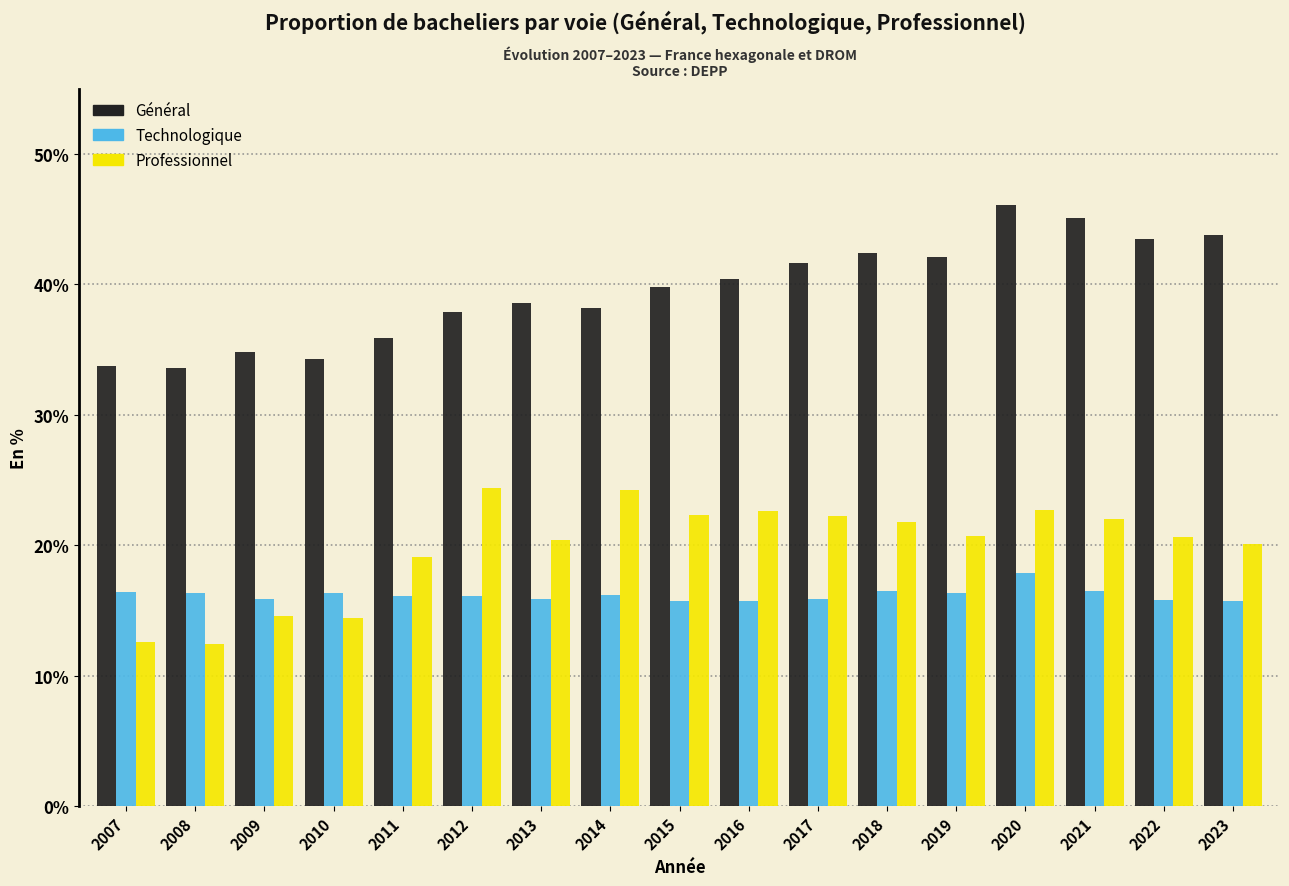

List the series in order of their peak value, highest first.

Général, Professionnel, Technologique